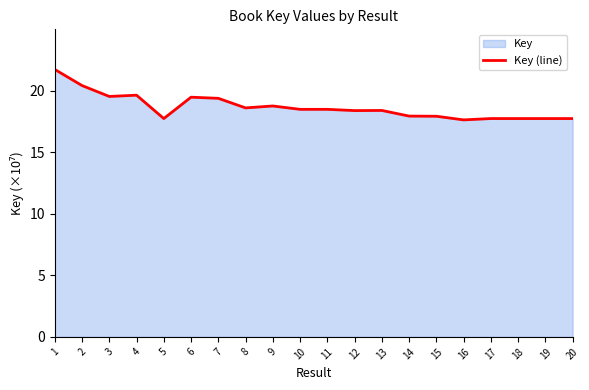

How many lines are shown in the chart?

1